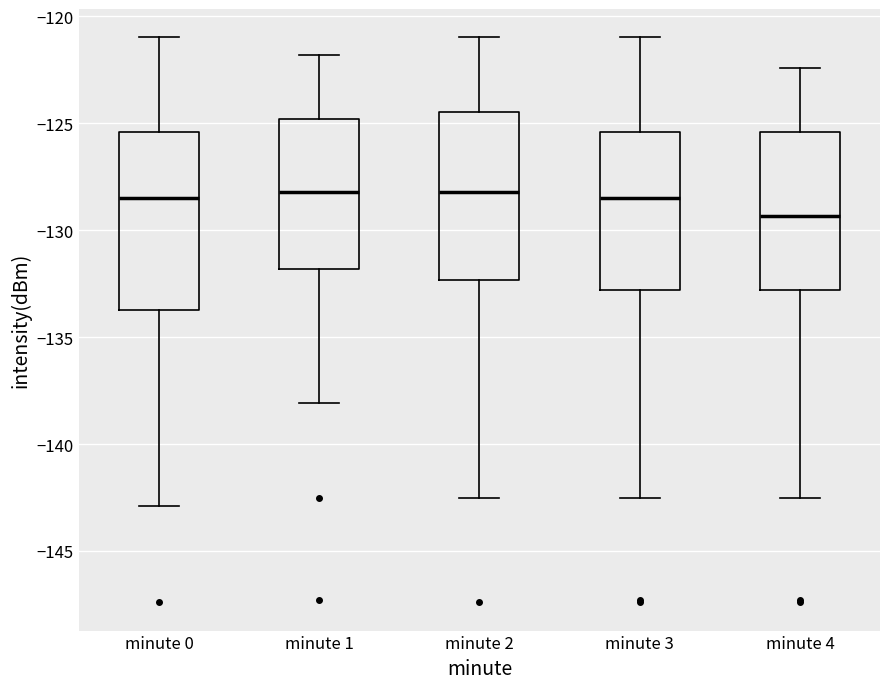

Which box's median line is the lowest?

minute 4